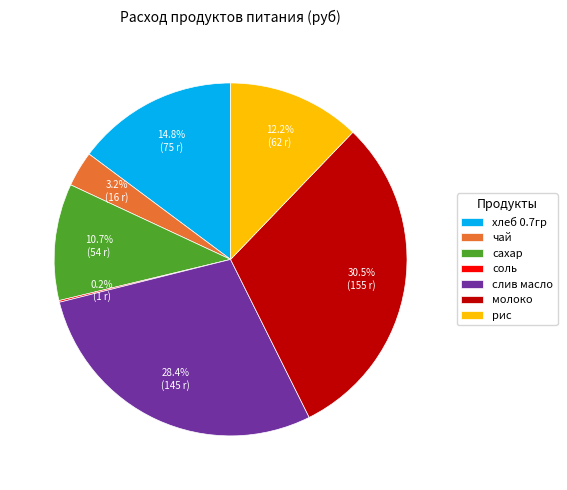

How much of the chart is everything except молоко?

69.5%